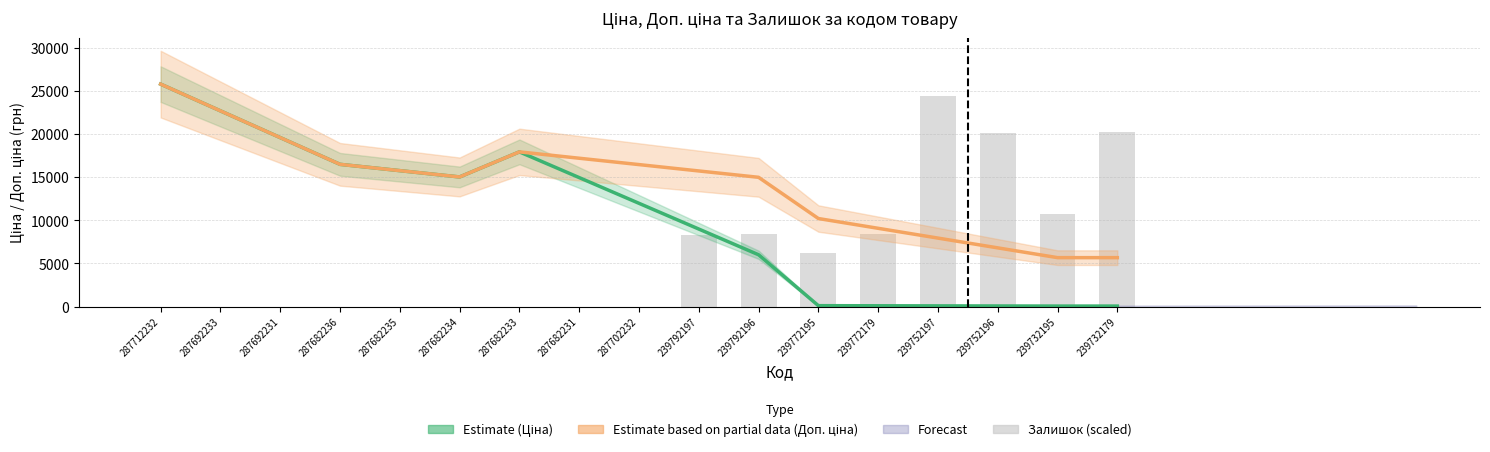

Is it true that Залишок (scaled) equals 0.0 at 287702232?

True